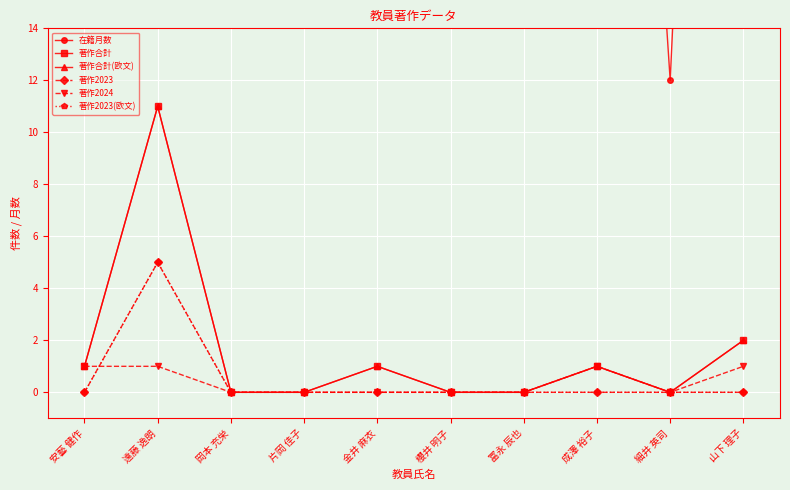

What is the sum of all 著作合計 values?

16